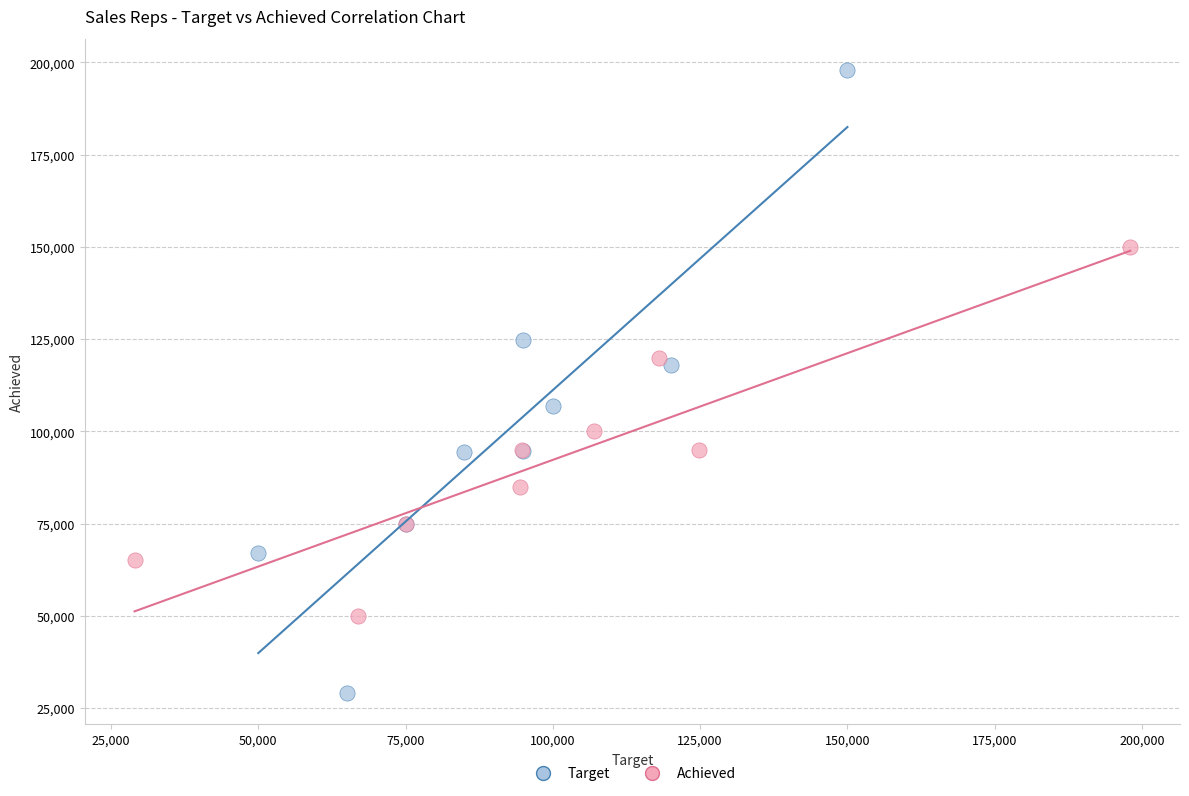

Which series contains the lowest Y value?

Target